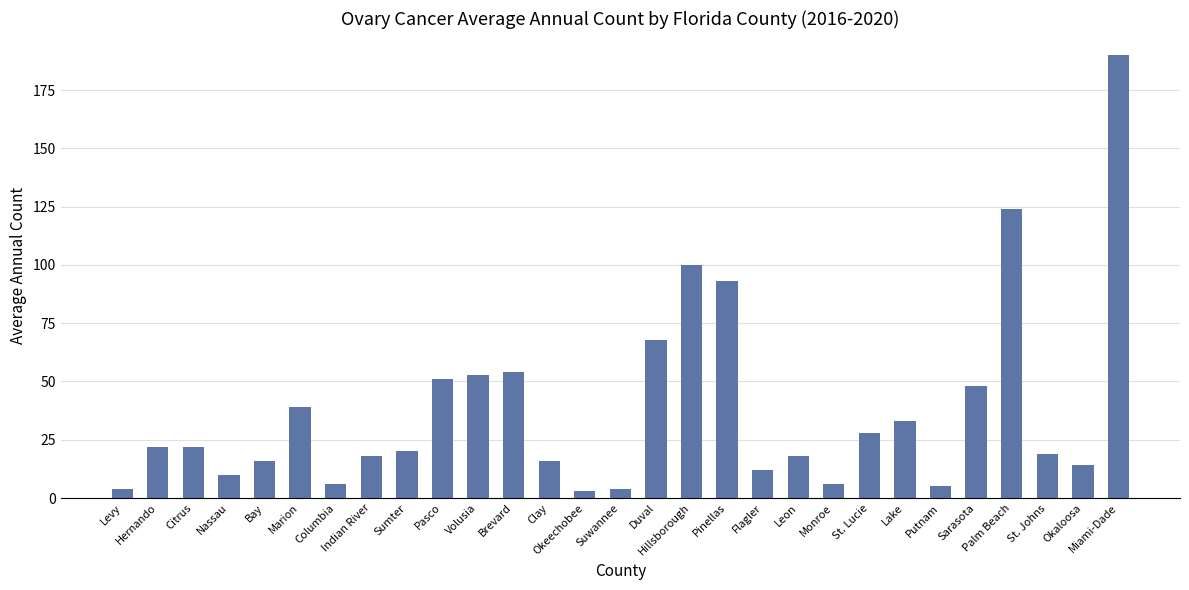

The chart shows a value of 4 at Suwannee. True or false?

True